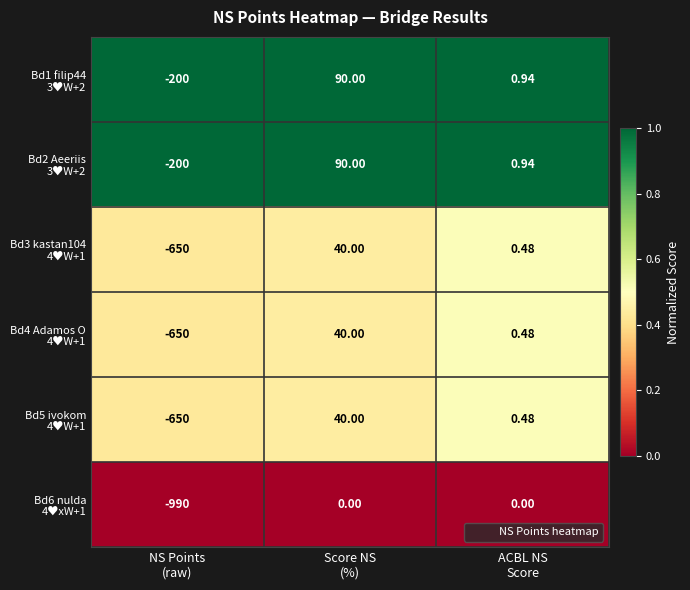

How many data points does each series have?

3